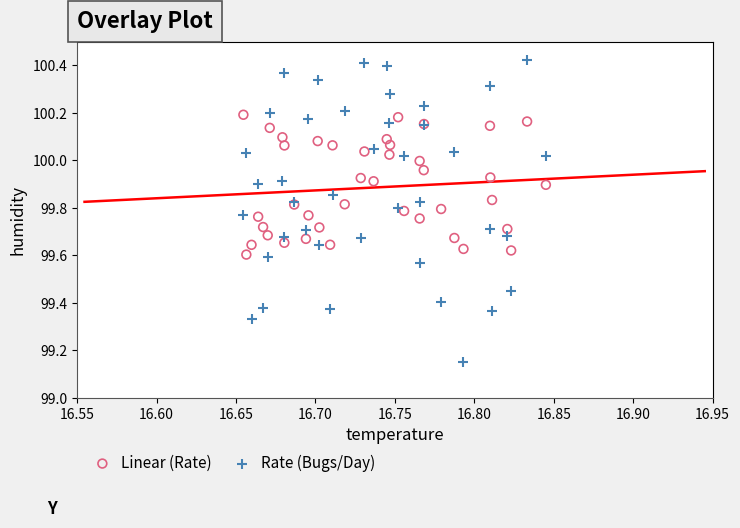

Which series contains the lowest Y value?

Rate (Bugs/Day)